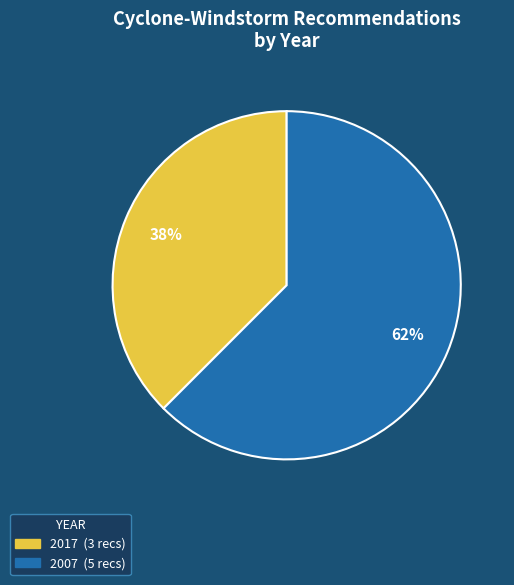

Is there any slice that represents more than half of the pie?

Yes